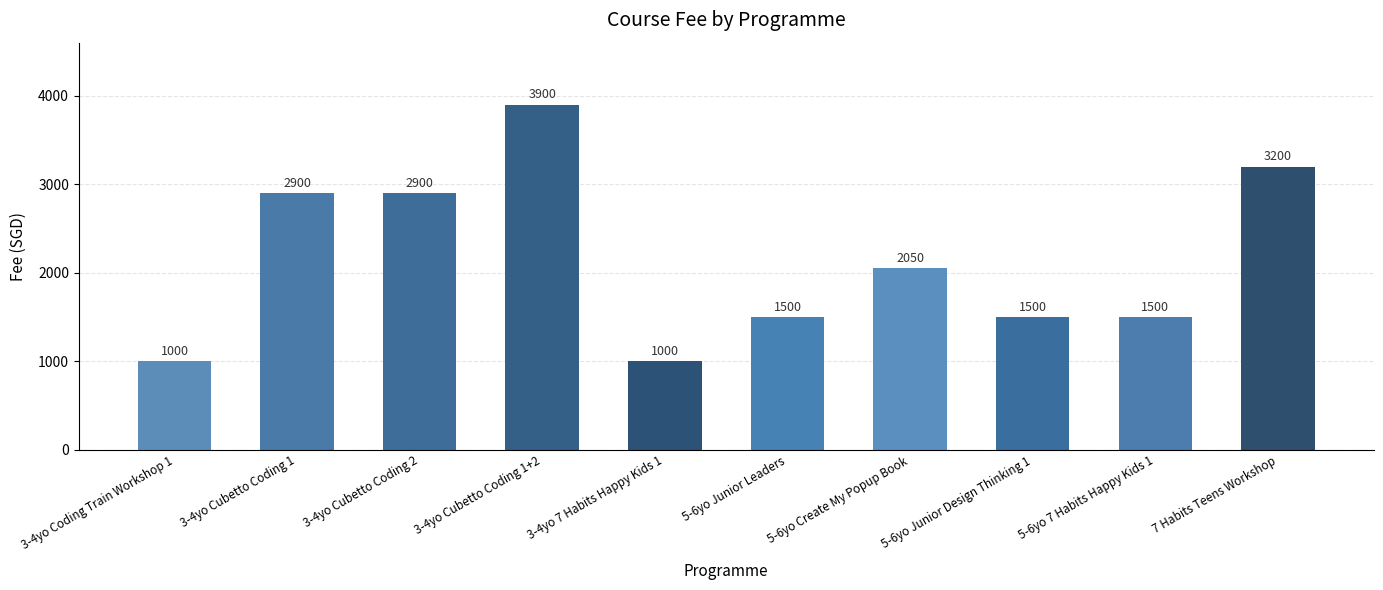

The chart shows a value of 1677 at 3-4yo Cubetto Coding 1. True or false?

False